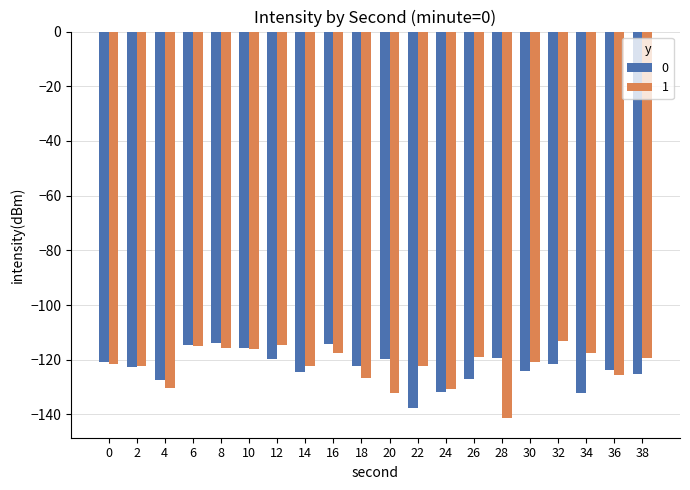

At which label does 1 reach its minimum?

28